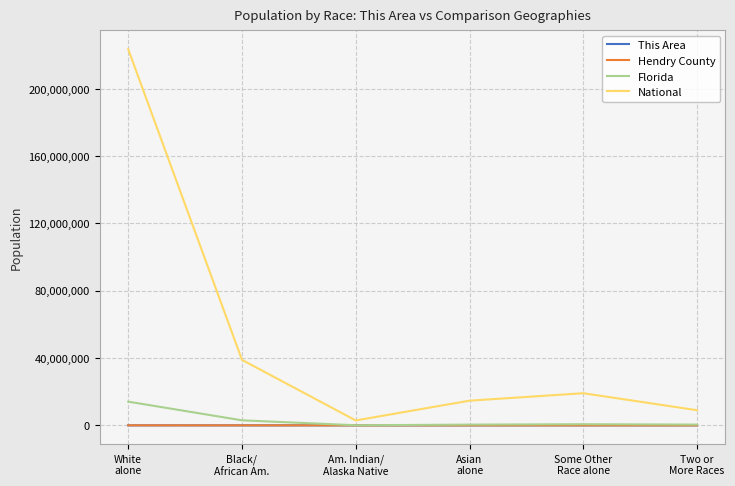

Is it true that Florida equals 2999862 at Black/
African Am.?

True